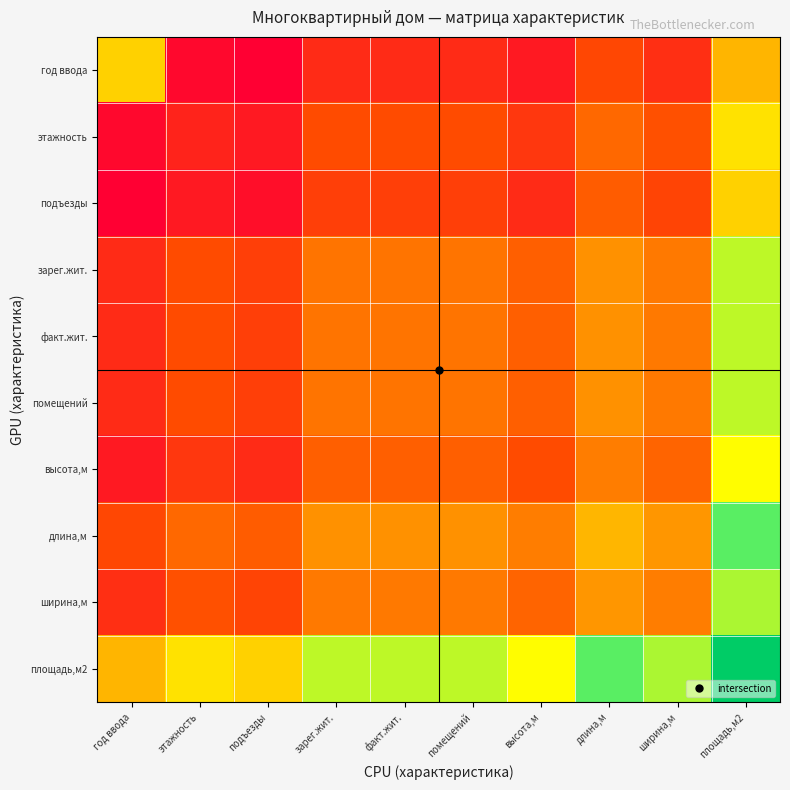

What is the total value across all series at помещений?

49.1